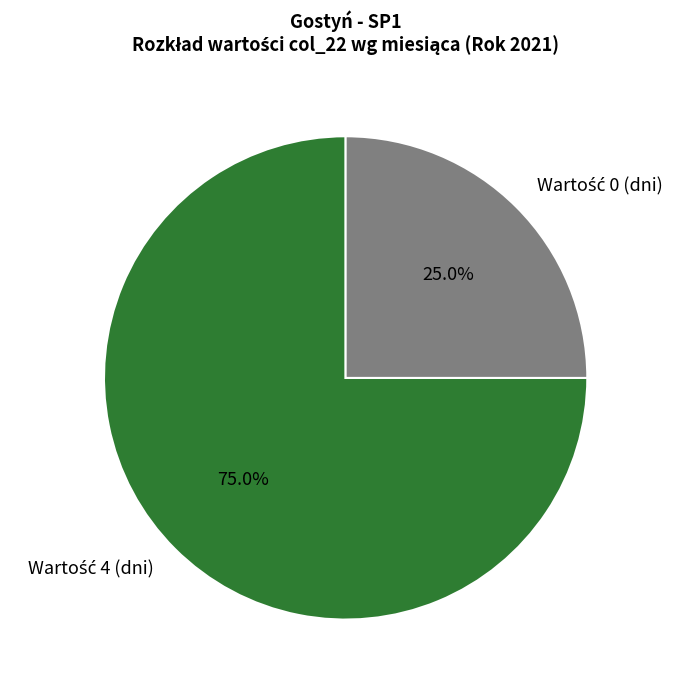

Is there any slice that represents more than half of the pie?

Yes